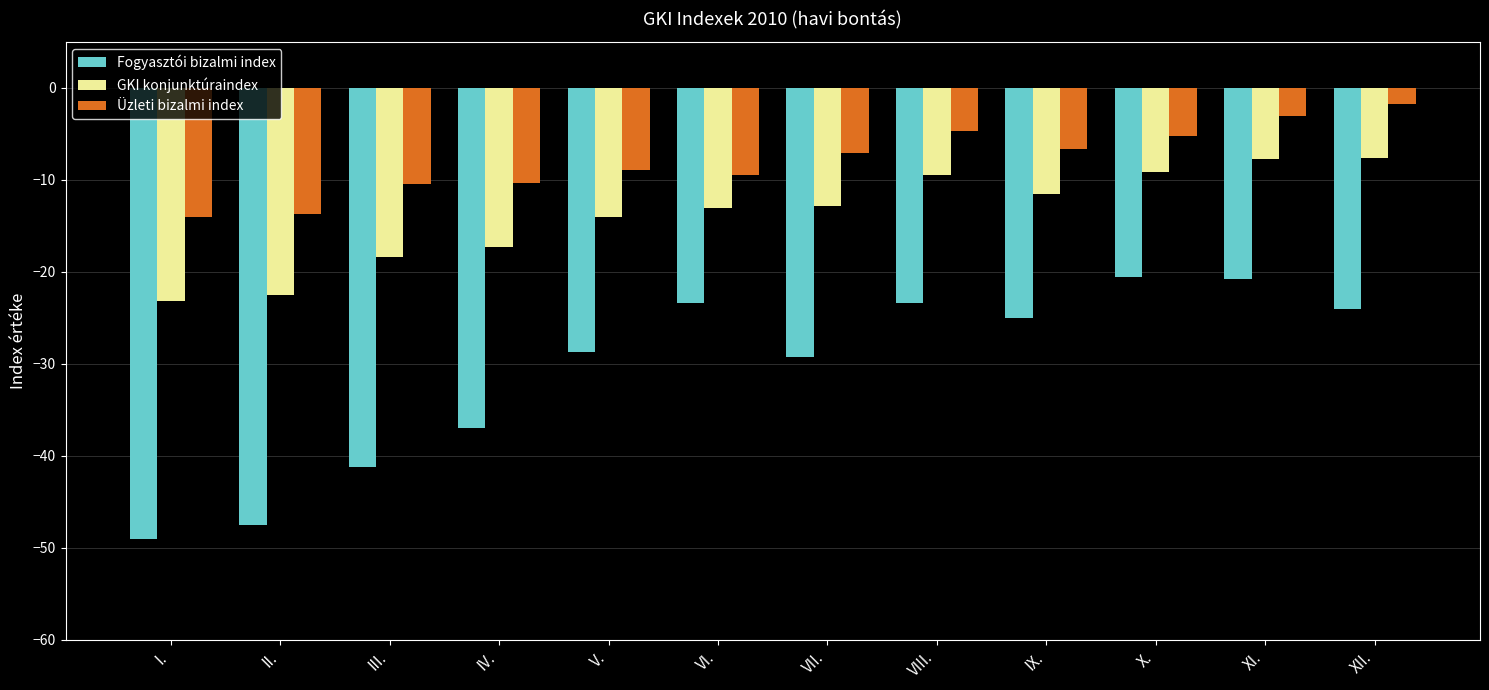

What is the sum of all GKI konjunktúraindex values?

-166.8